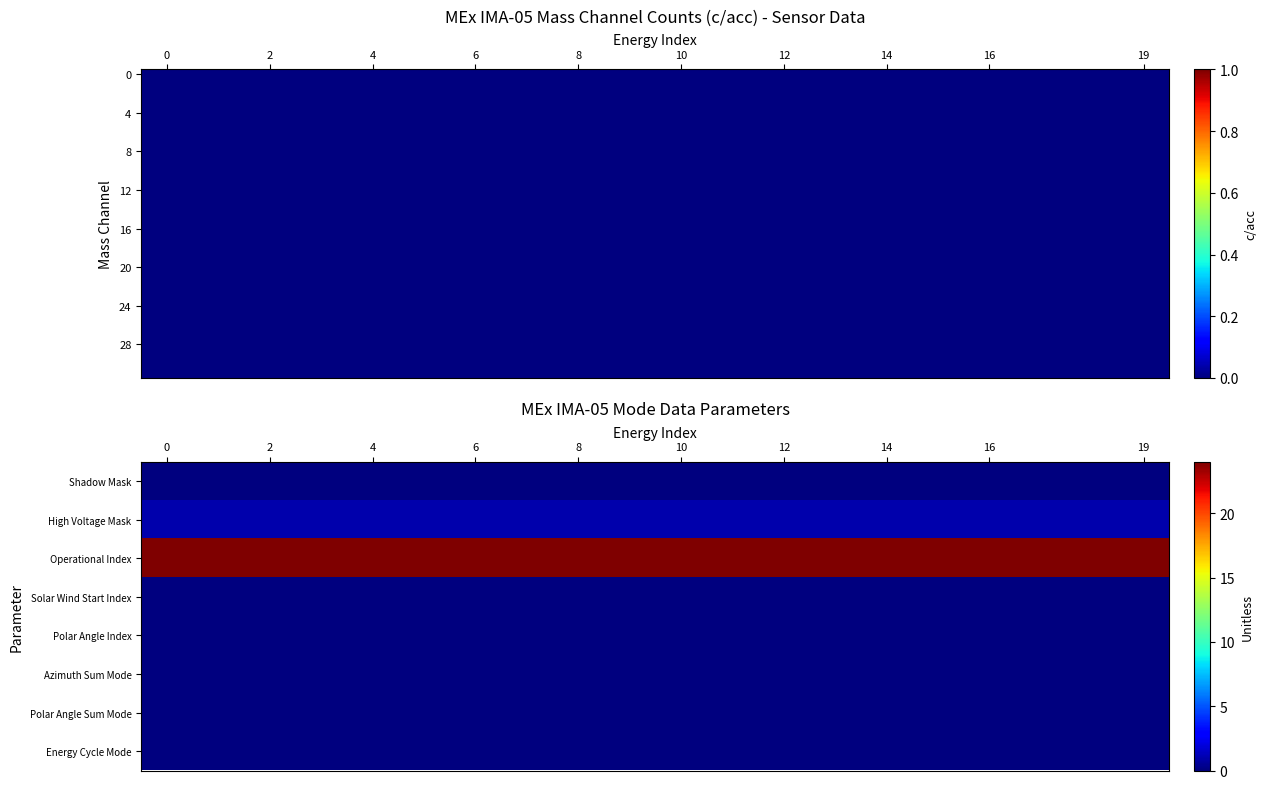

How many series are shown in this chart?

32